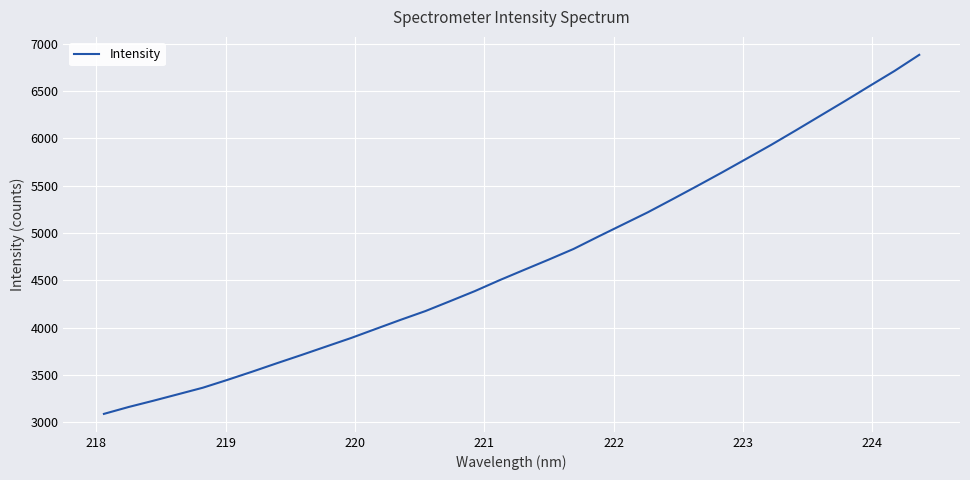

What is the difference between the maximum and minimum values?

3793.0